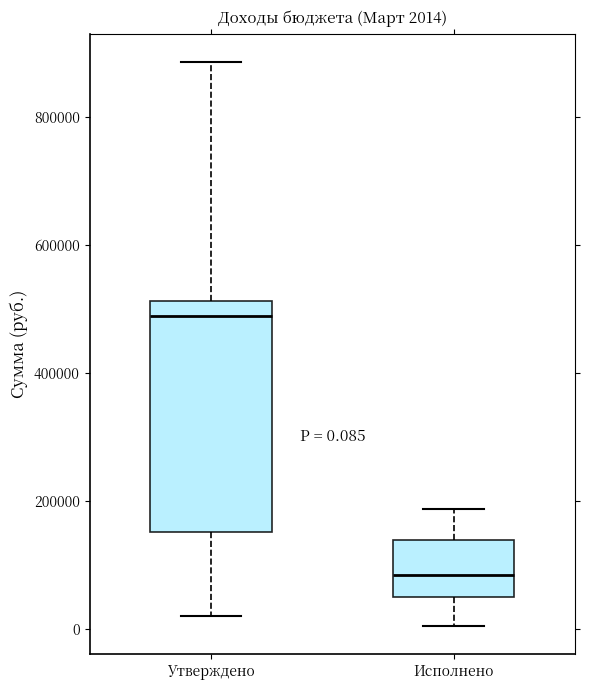

Comparing the boxes themselves (not the whiskers), which one is the tallest?

Утверждено